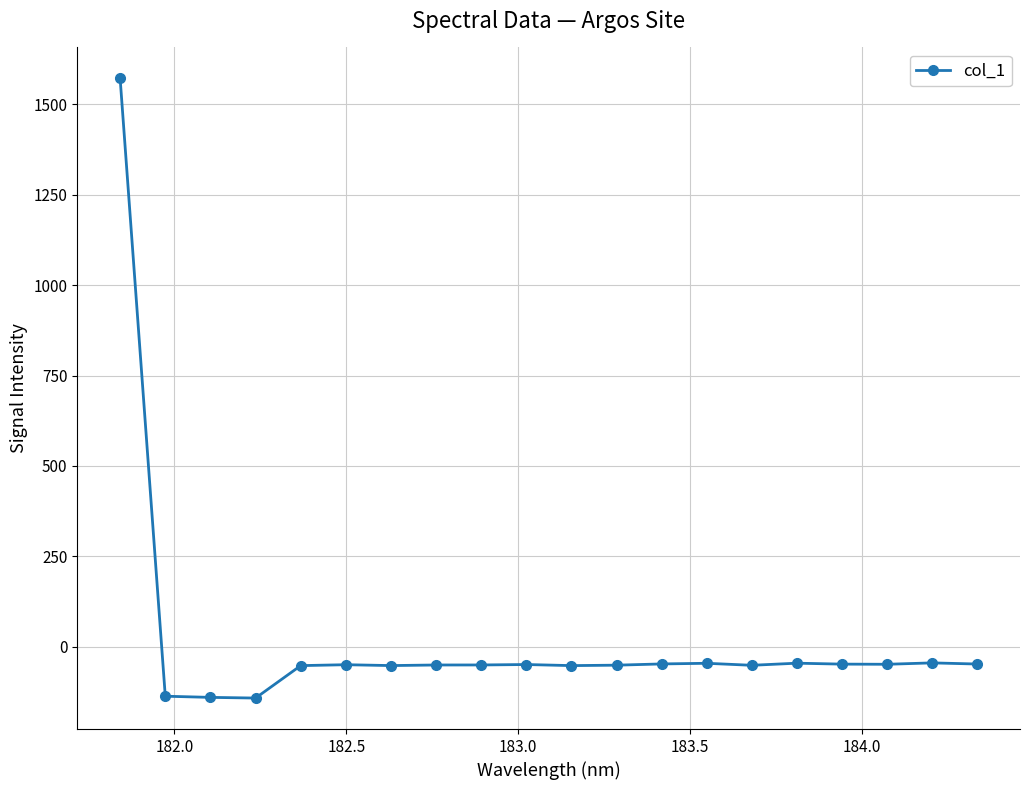

True or false: the data has more than 1 interior local peaks.

True